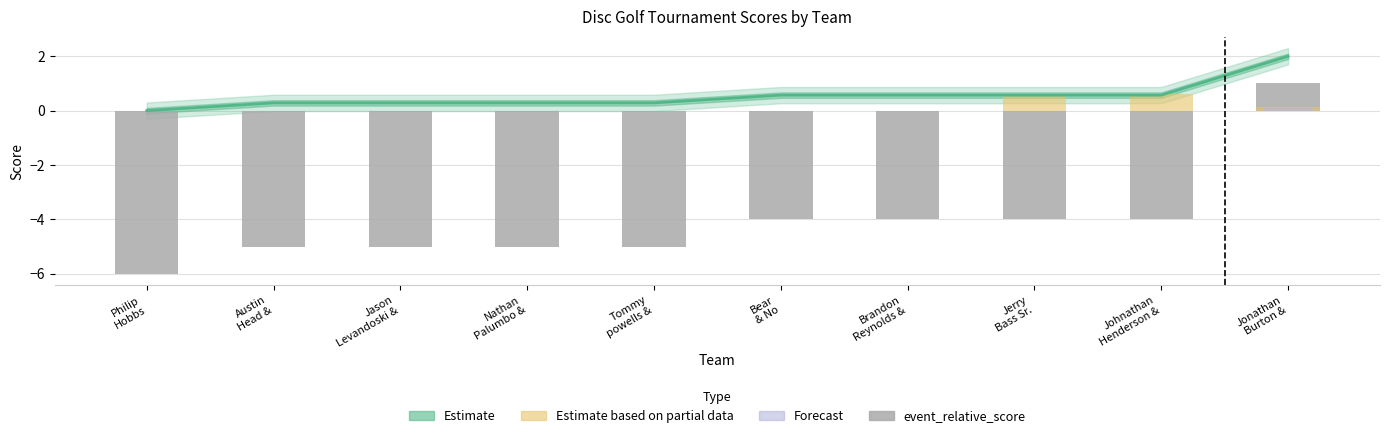

What is the minimum value shown in the chart?

-6.0